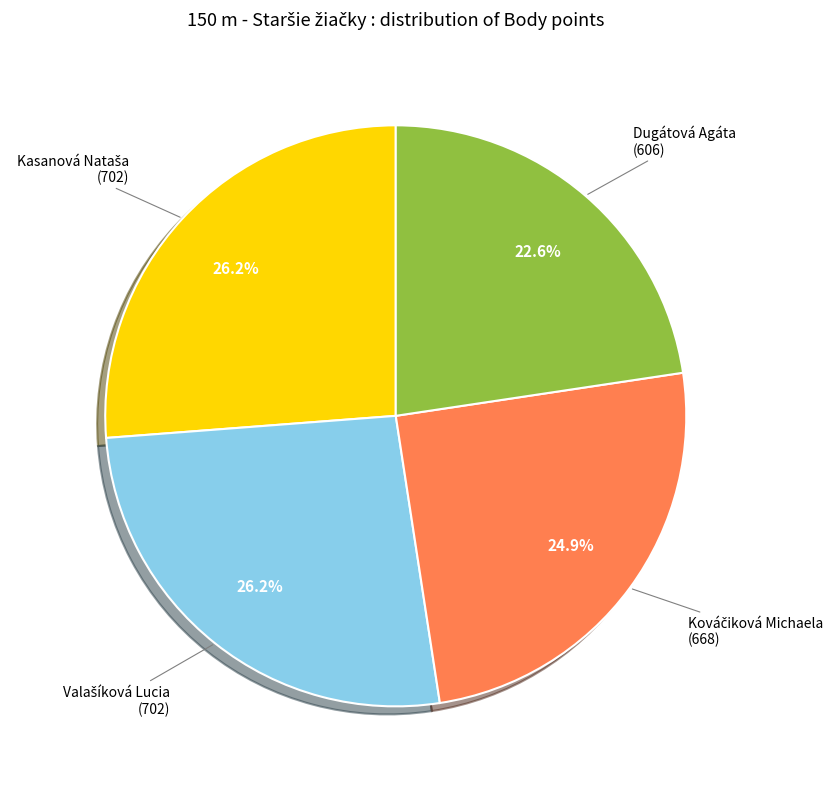

Does any single category account for the majority?

No